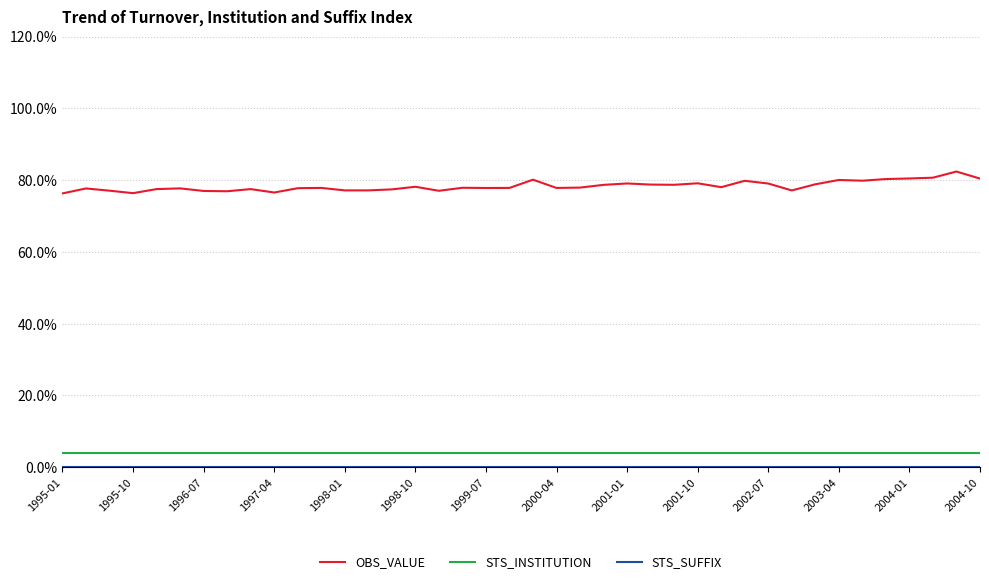

True or false: OBS_VALUE and STS_INSTITUTION cross at least once.

False